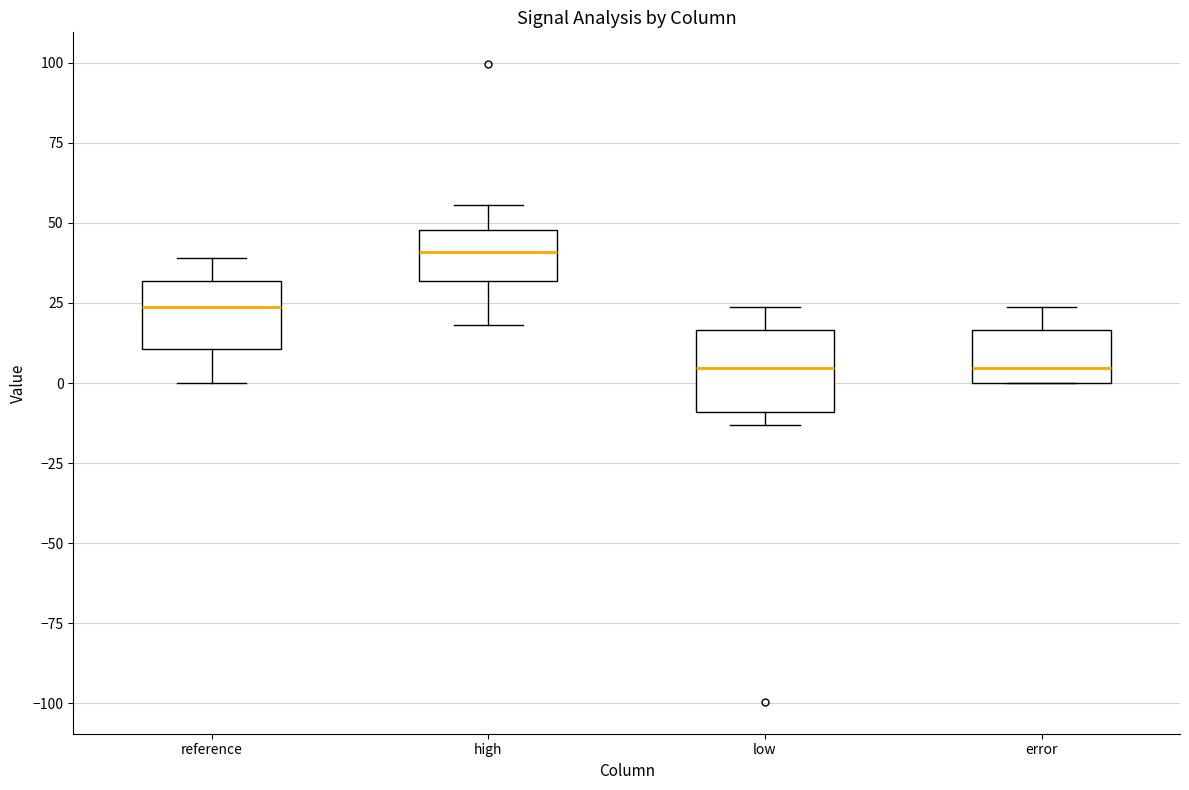

Which box has the highest median line?

high